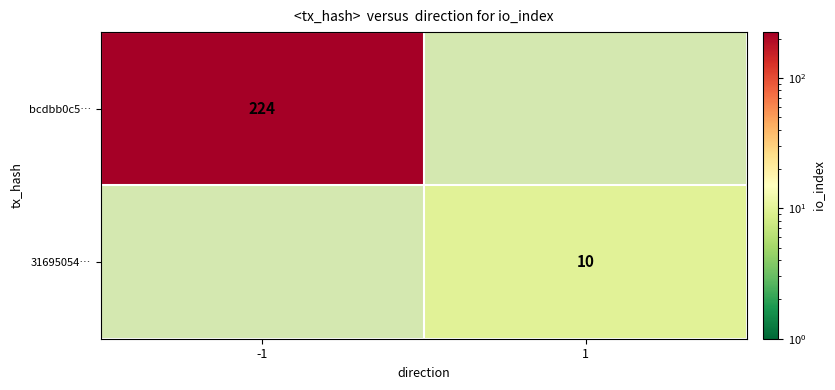

Which has a higher value, -1 or 1?

-1